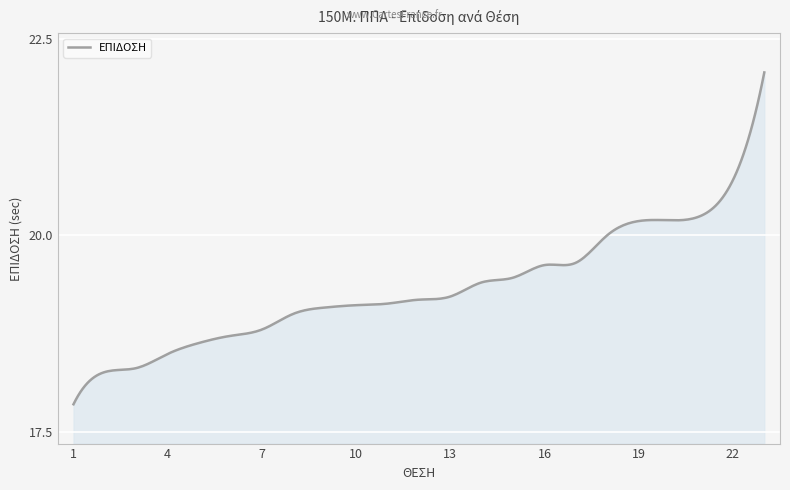

What is the maximum value shown in the chart?

22.1